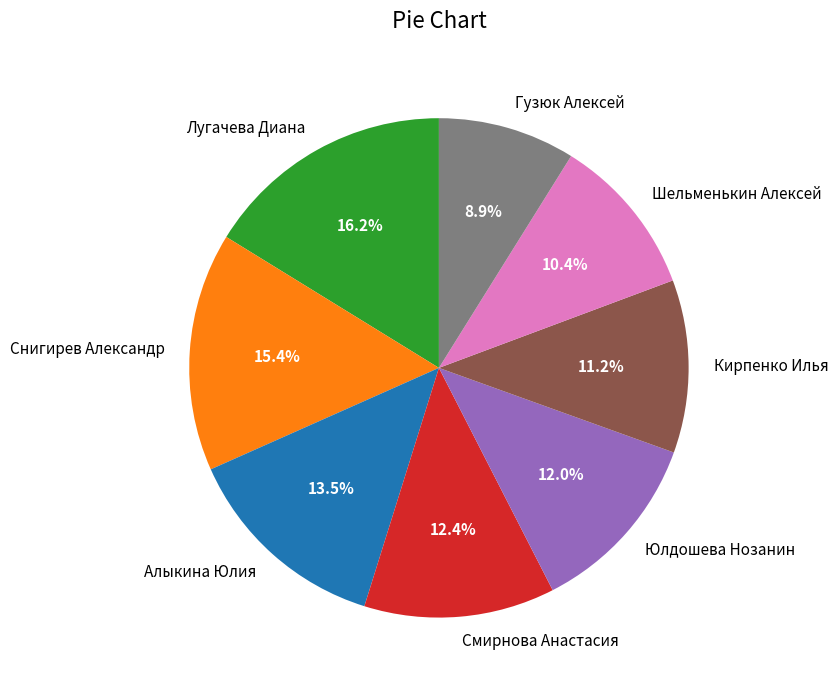

Approximately how many times larger is the value at Смирнова Анастасия compared to Алыкина Юлия?

0.9